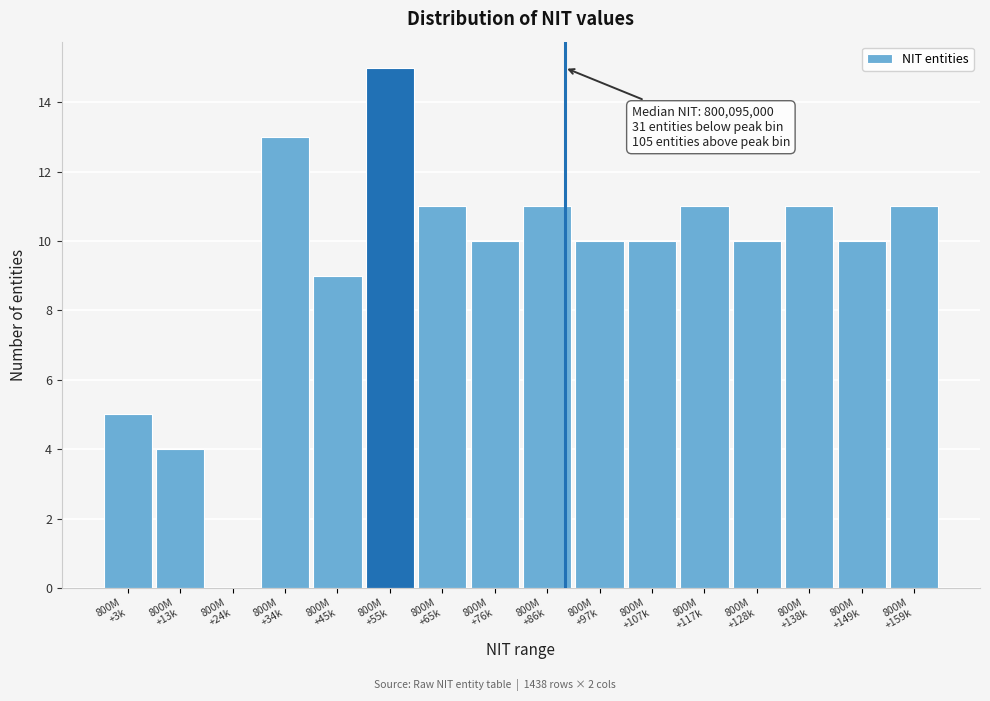

What is the sum of all values?

151